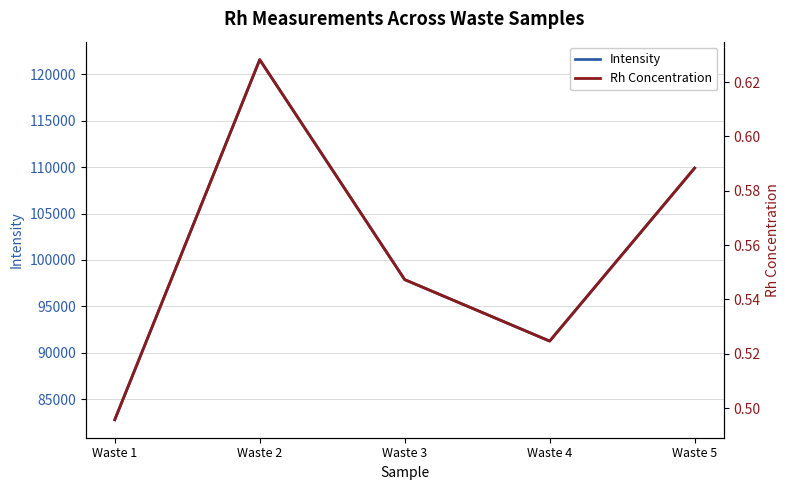

What is the value of the Rh Concentration point at the 3rd from the left?

0.5